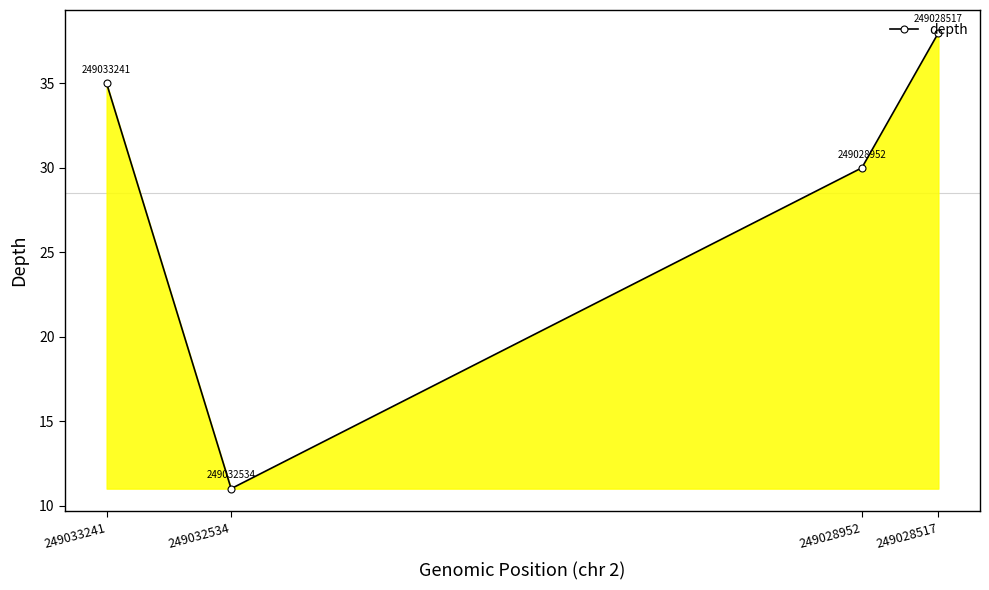

Between 249033241 and 249028952, which is larger?

249033241